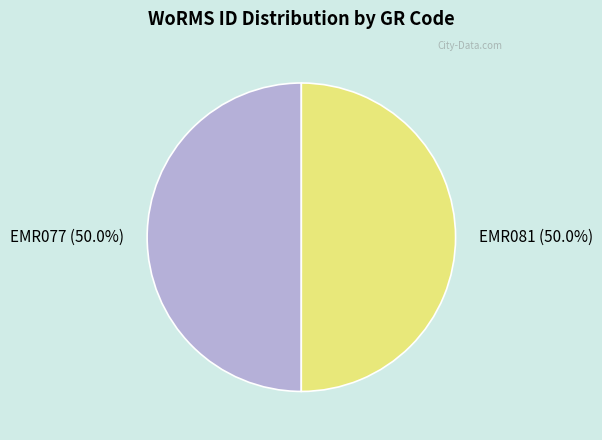

What is the total percentage of EMR077 and EMR081?

100.0%